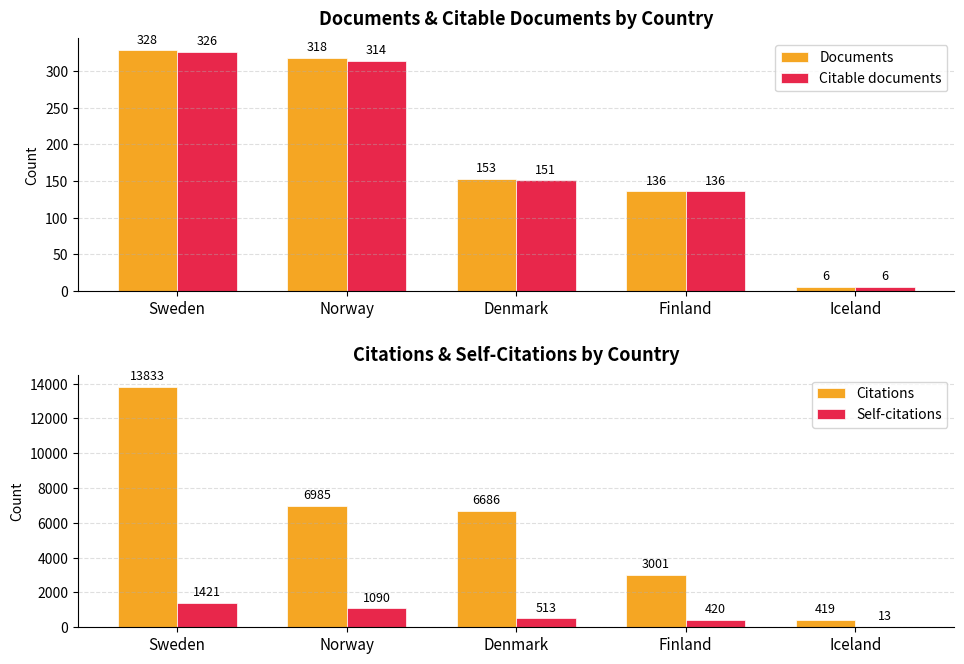

Which has a higher value, Iceland or Norway?

Norway